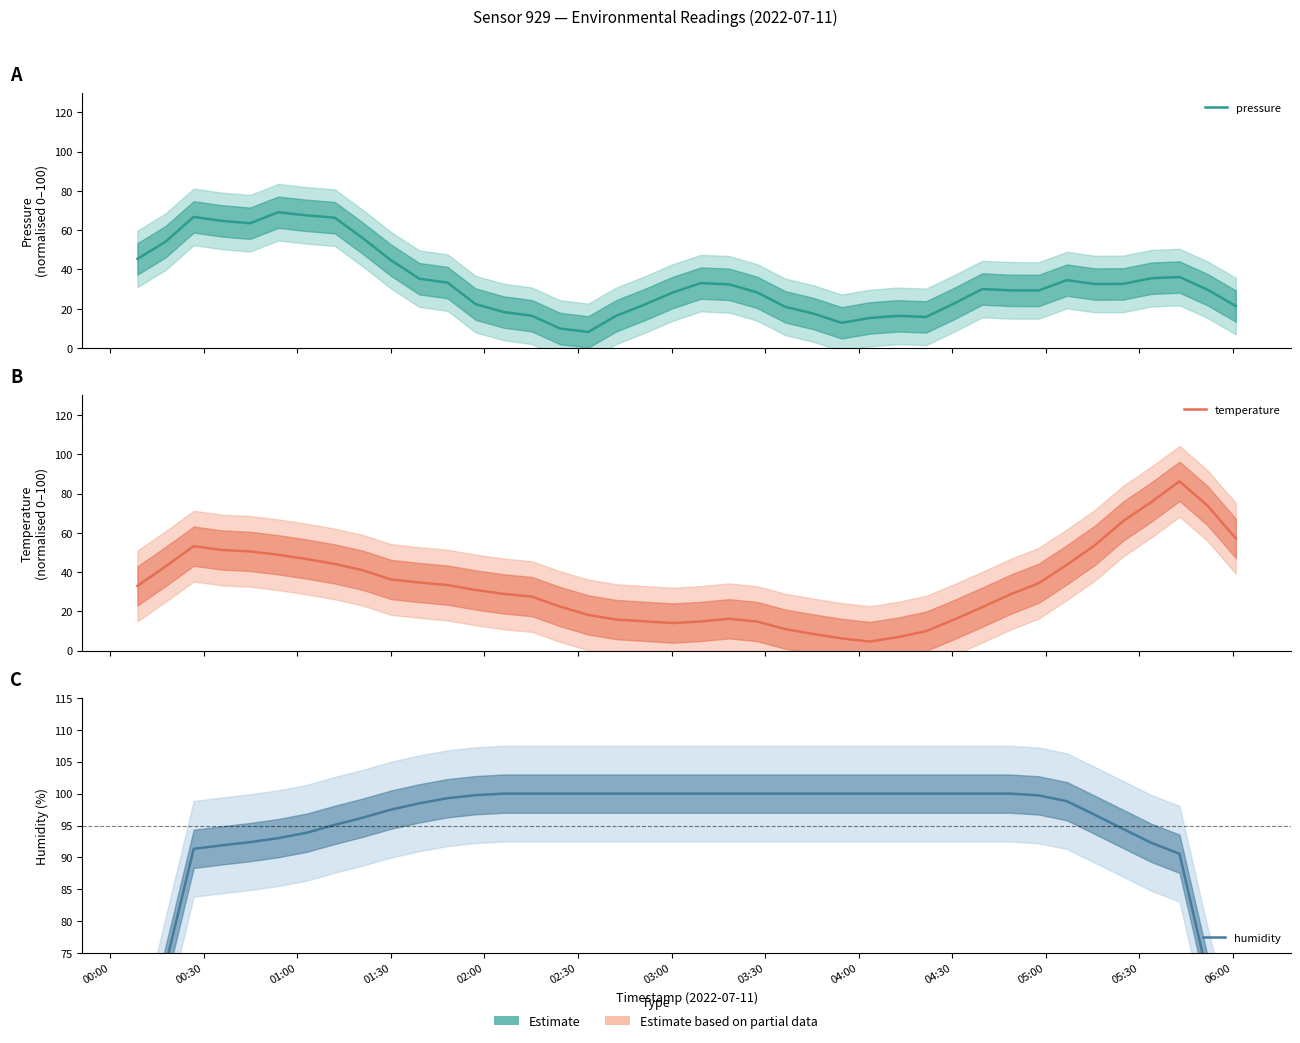

True or false: pressure and humidity intersect in this chart.

False